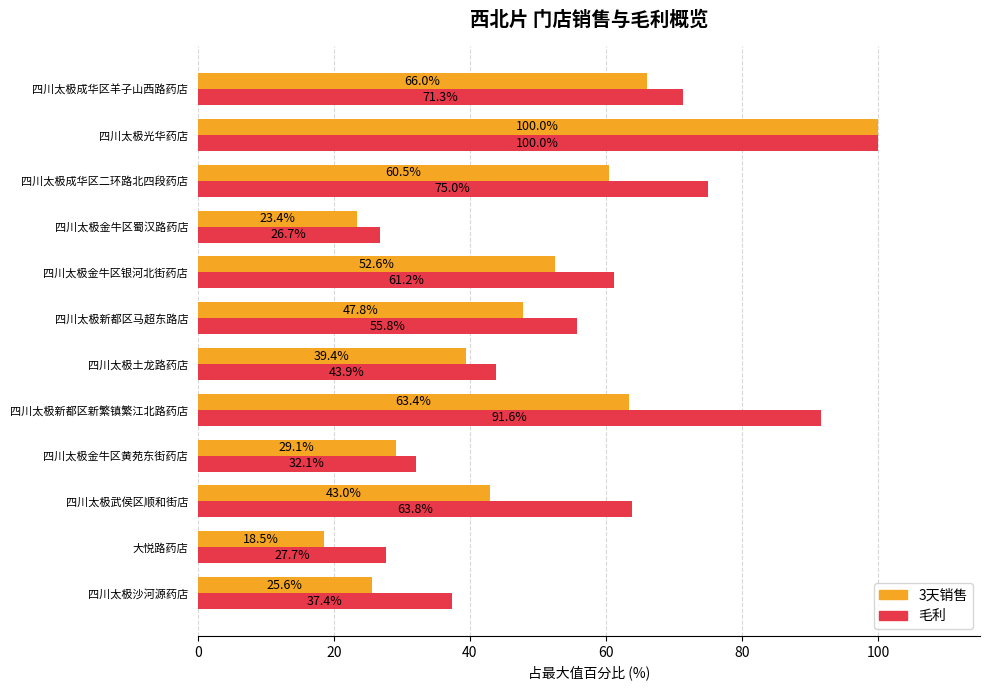

Which category has the highest value across all series?

四川太极光华药店